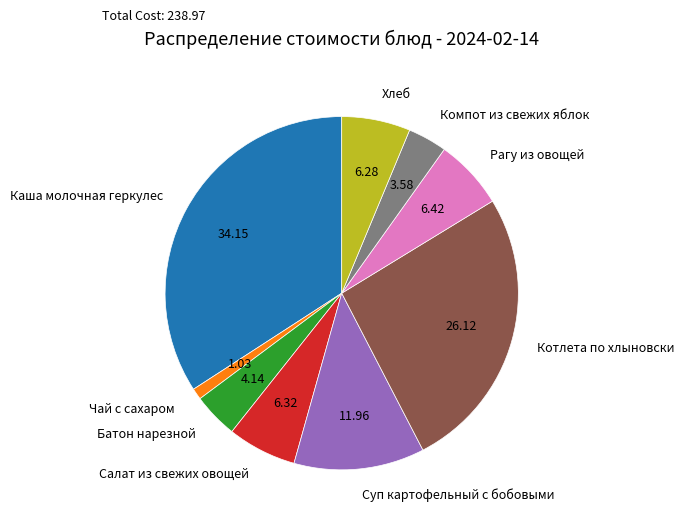

True or false: Салат из свежих овощей accounts for 15% of the total.

False